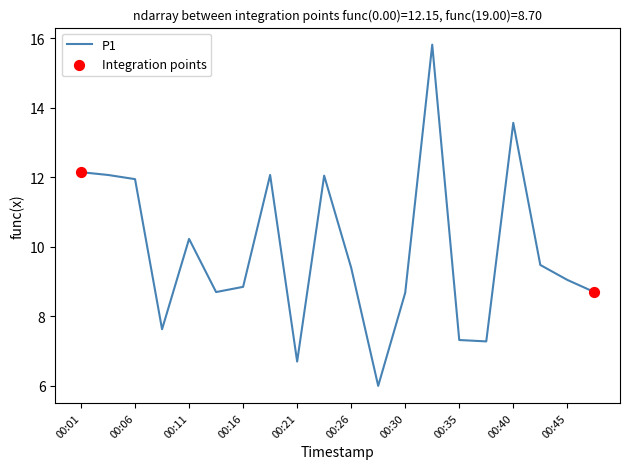

What is the difference between the maximum and minimum values?

9.8